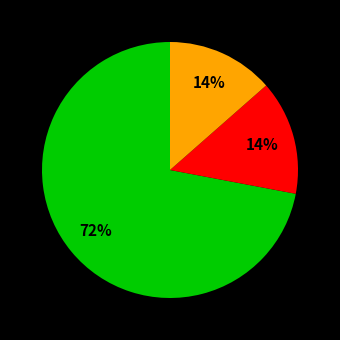

To the nearest percent, what is the average slice percentage?

33%